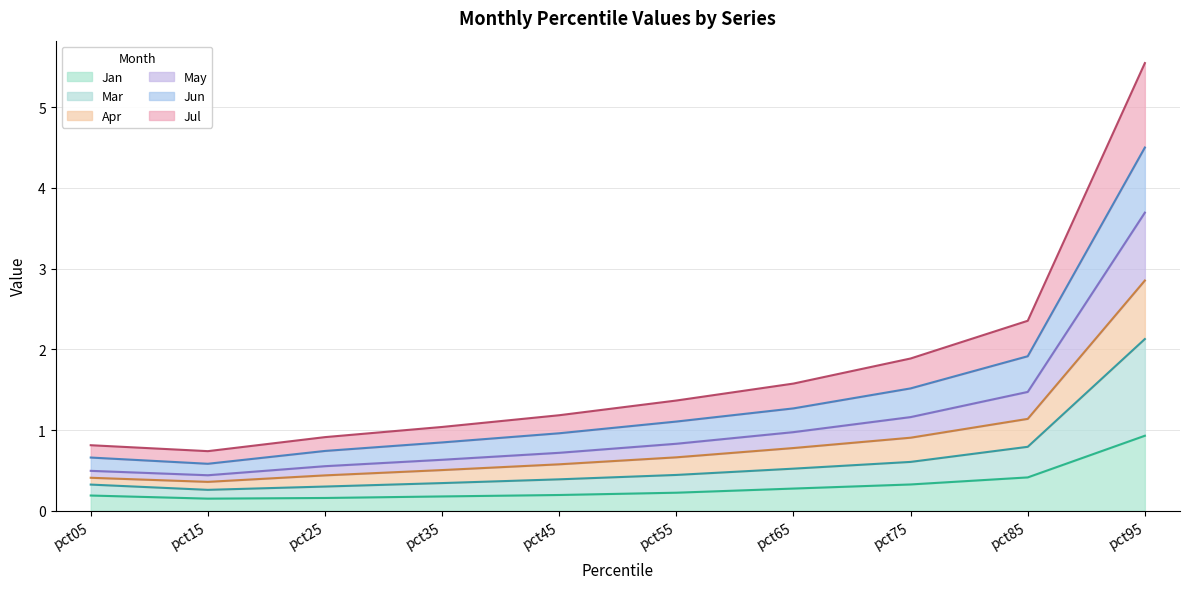

How many series are shown in this chart?

6